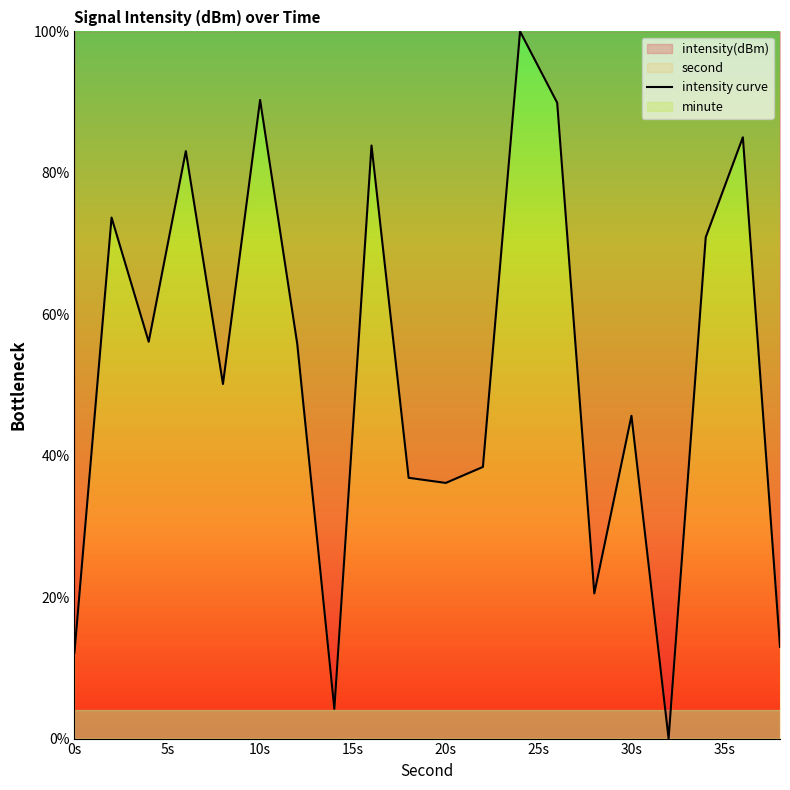

Is it true that the value at 30s is 72.5?

False